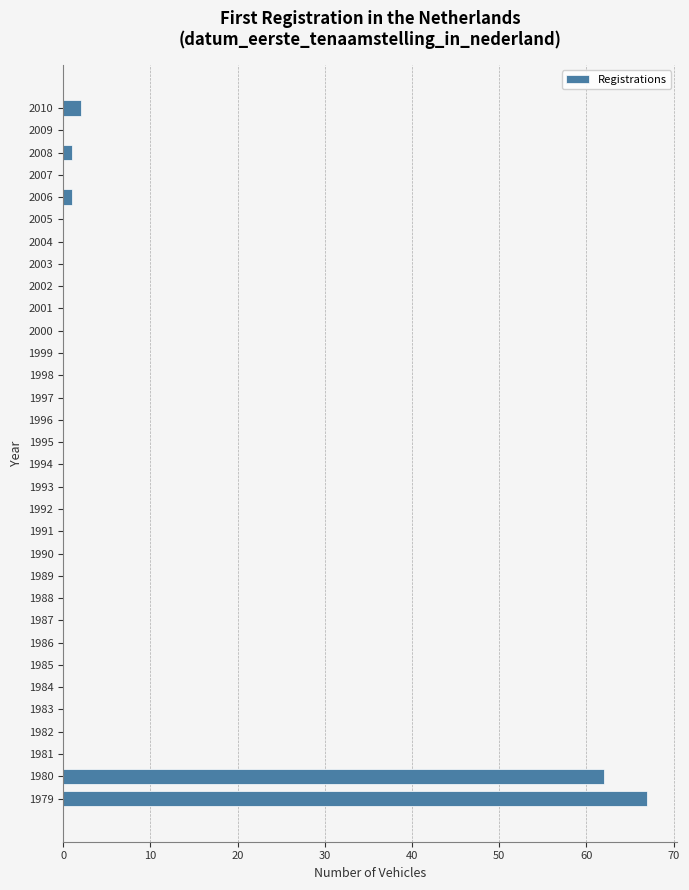

What is the sum of all values?

133